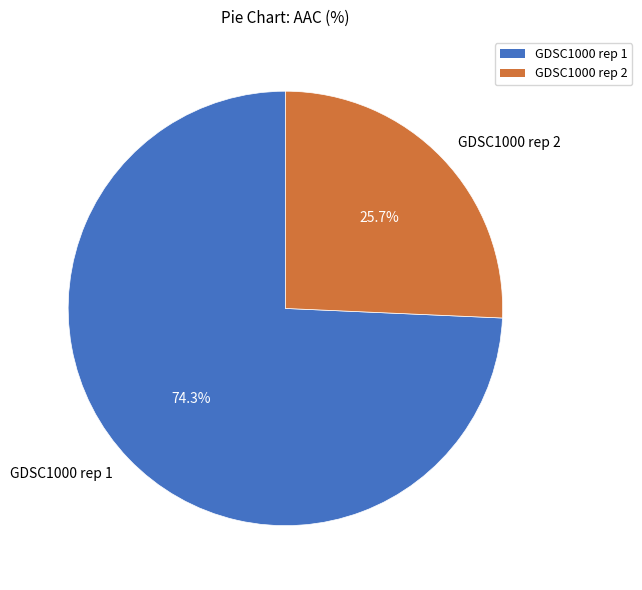

Is it true that GDSC1000 rep 2 is 38% of the pie?

False